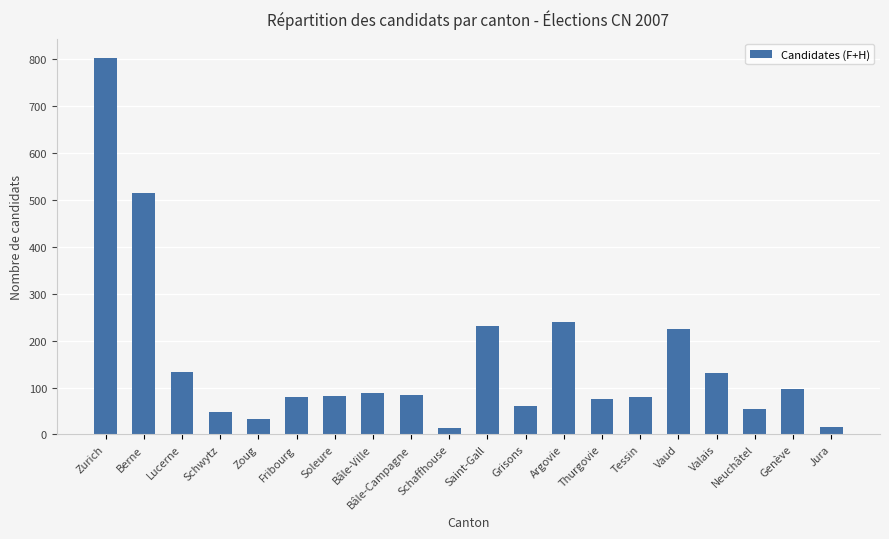

The value at Soleure is 81. True or false?

True